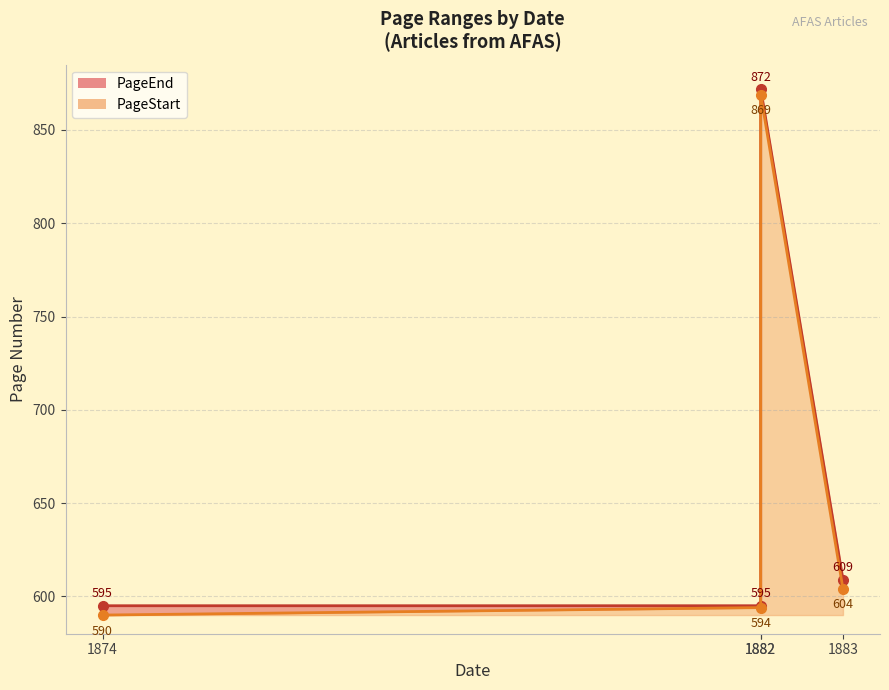

True or false: PageStart and PageEnd cross at least once.

False